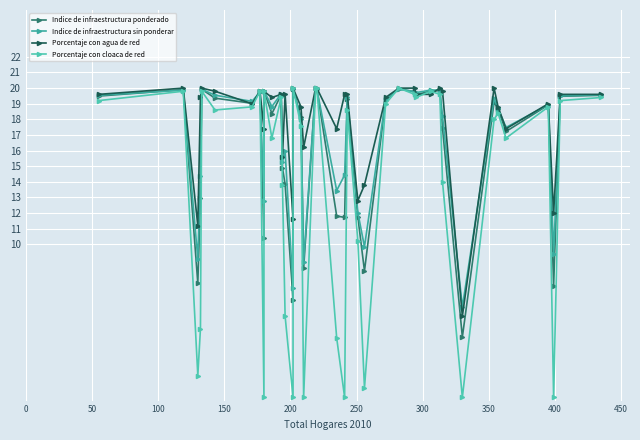

How many data points in Porcentaje con agua de red are less than 19?

13